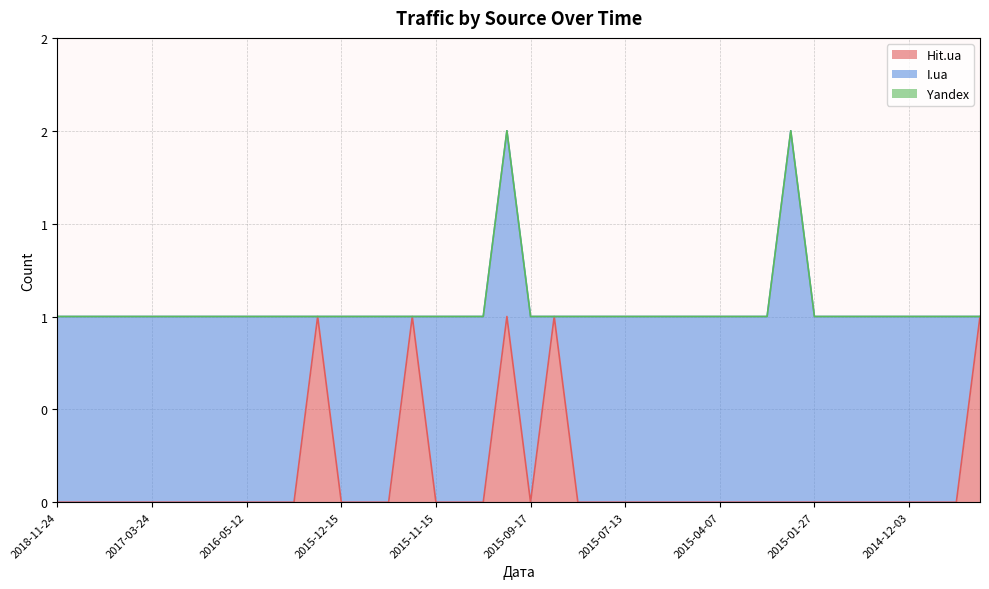

What is the label of the 30th point from the right?

2016-01-20